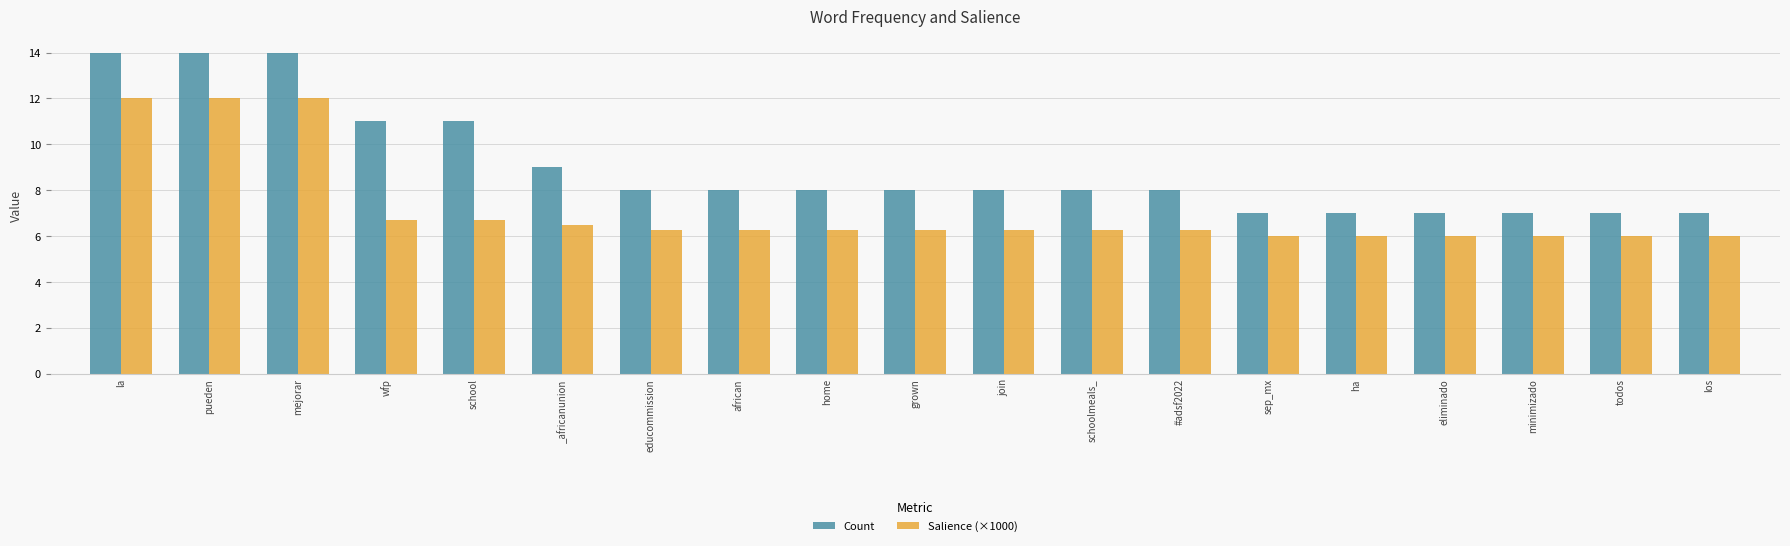

Rank the series by their average value, from highest to lowest.

Count, Salience (×1000)